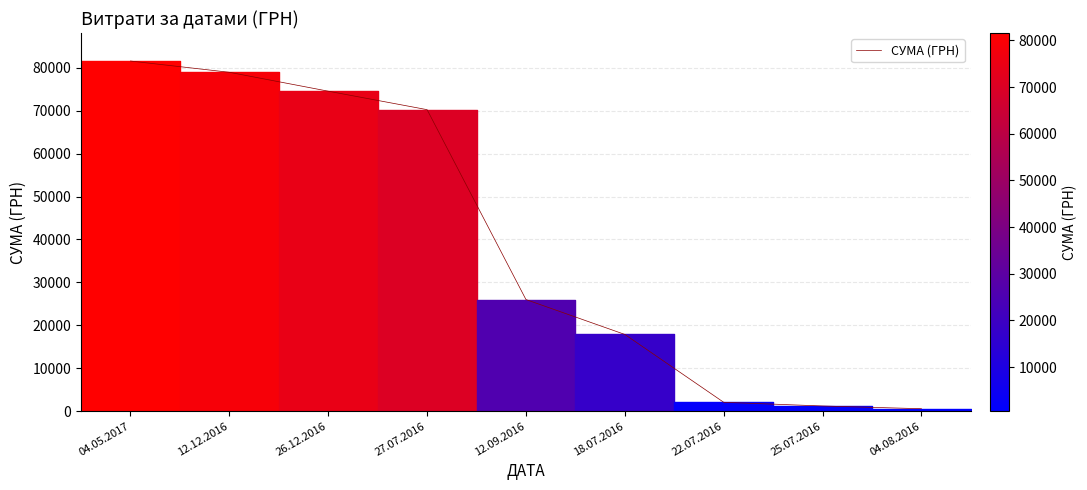

What is the difference between the values at 26.12.2016 and 04.05.2017?

7027.2